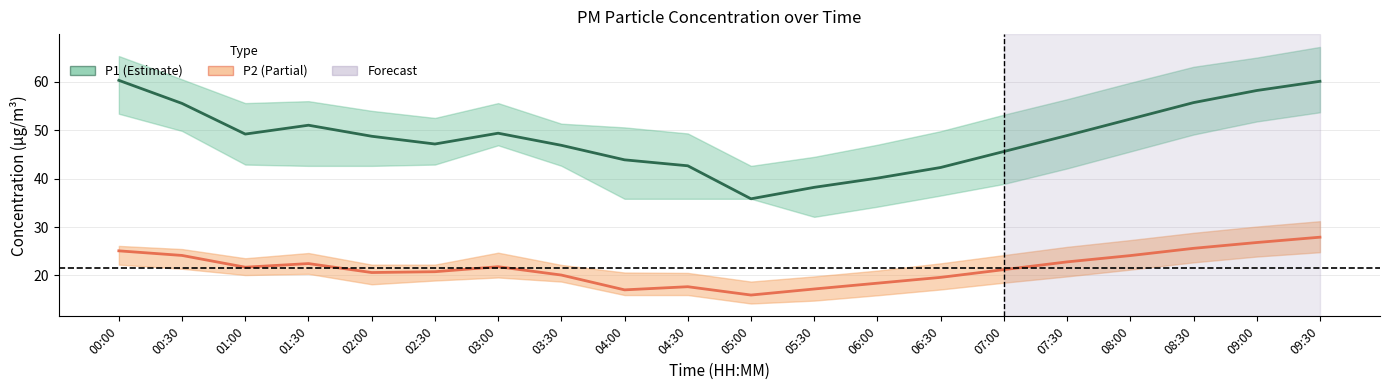

How many data points does each series have?

20